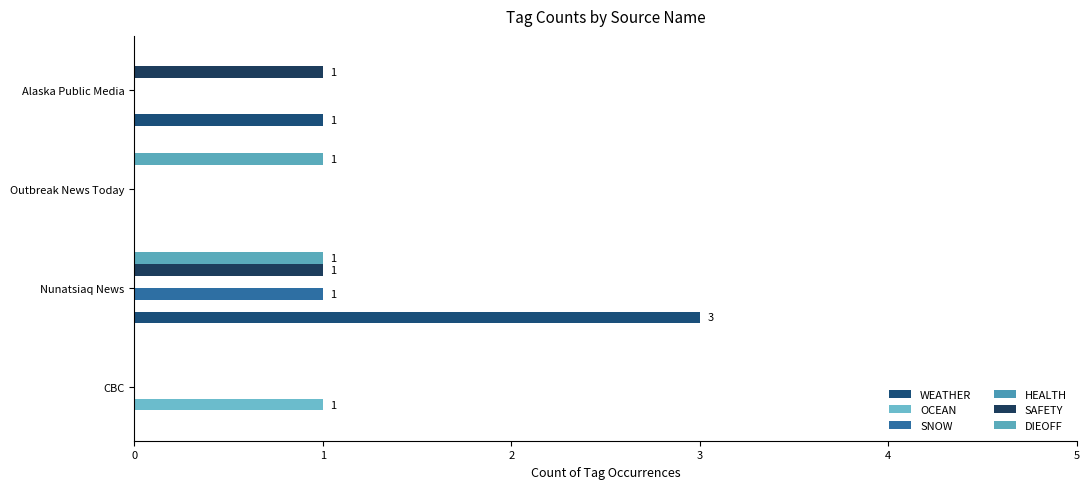

How many categories are shown in the chart?

4